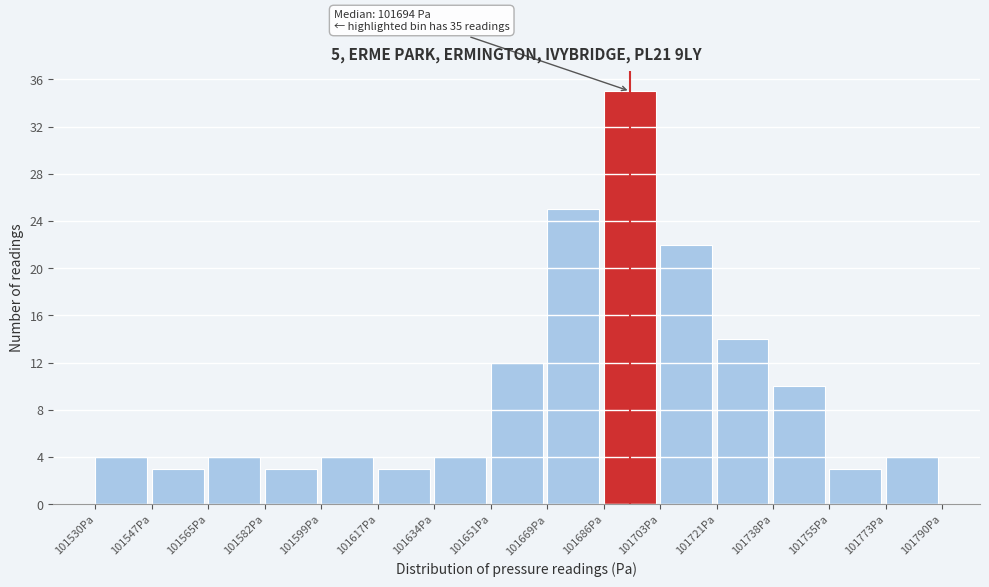

Over which range of the x-axis is the bar tallest?

101686 to 101704